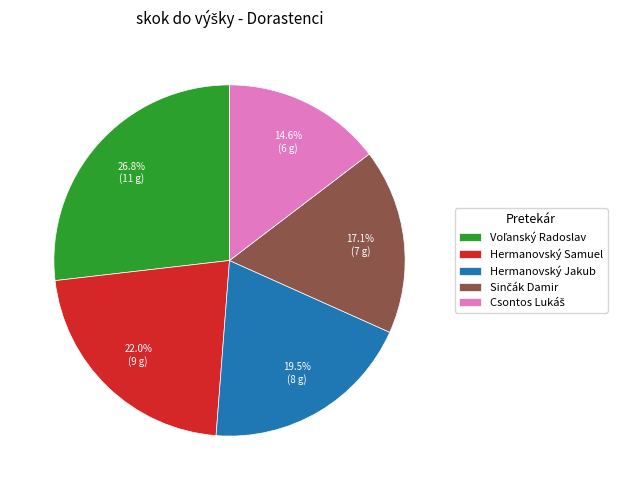

To the nearest percent, what is the average slice percentage?

20%